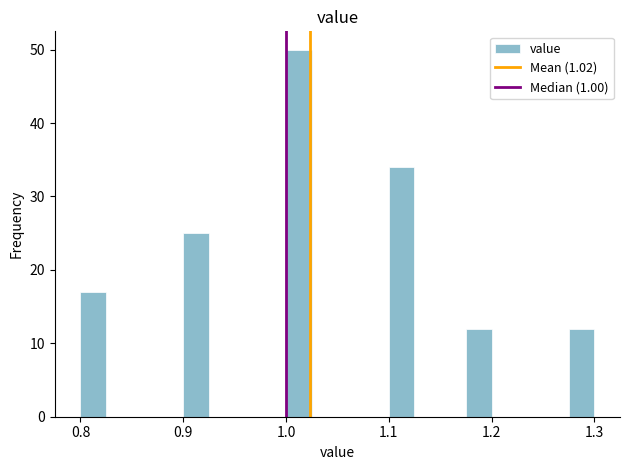

Around what value on the x-axis is the tallest bar? Give the approximate position of its centre, as read against the axis.

1.01